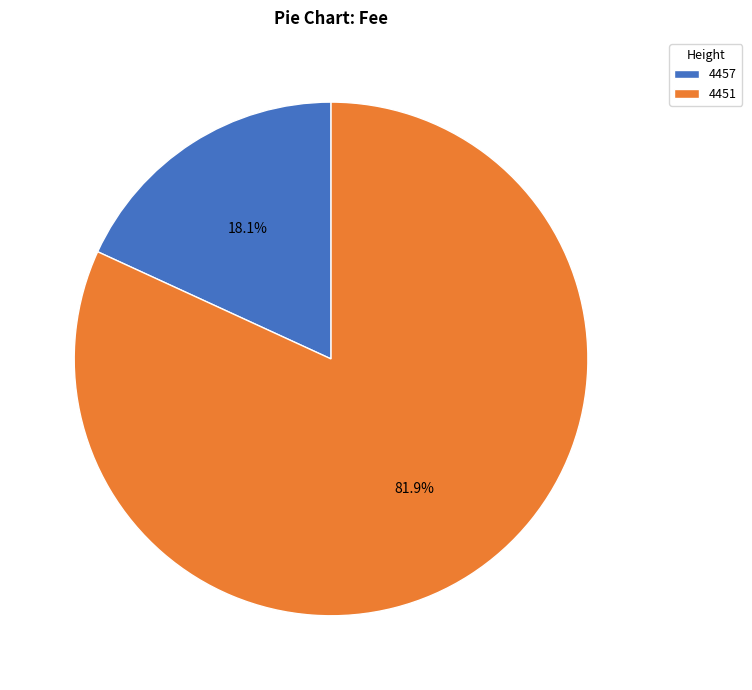

Which slice represents more than half of the pie?

4451